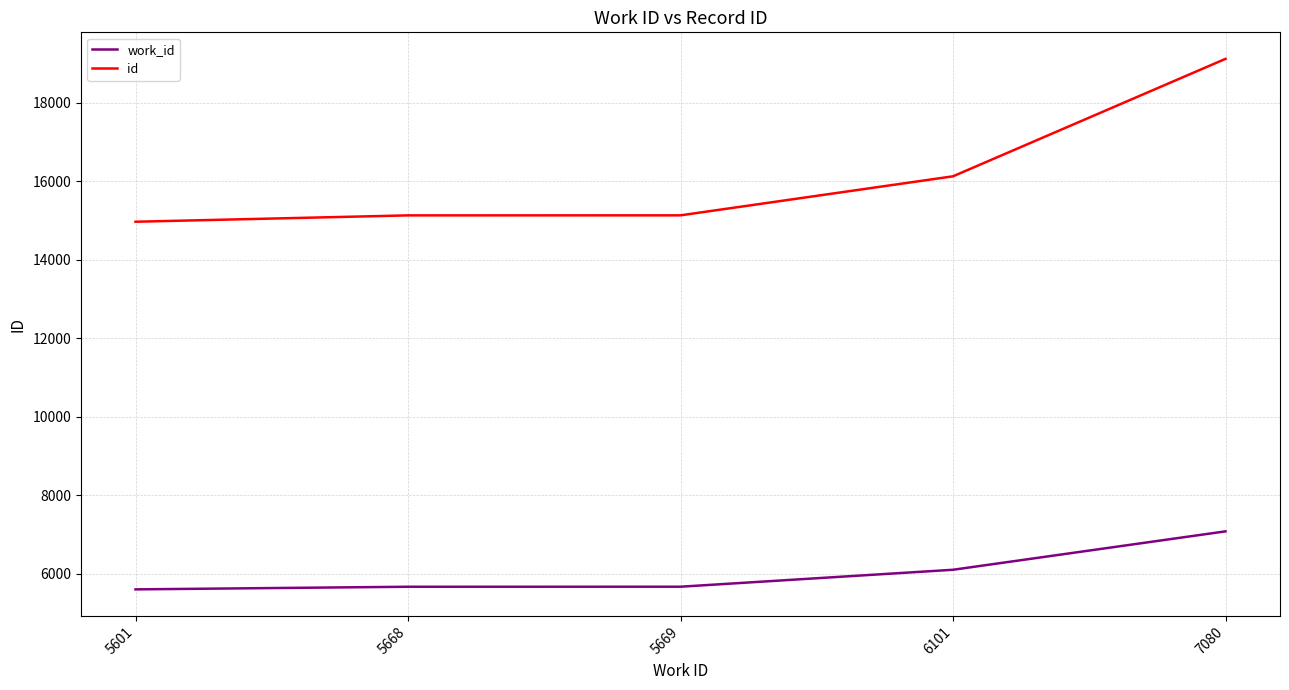

Rank the series by their maximum value, from lowest to highest.

work_id, id